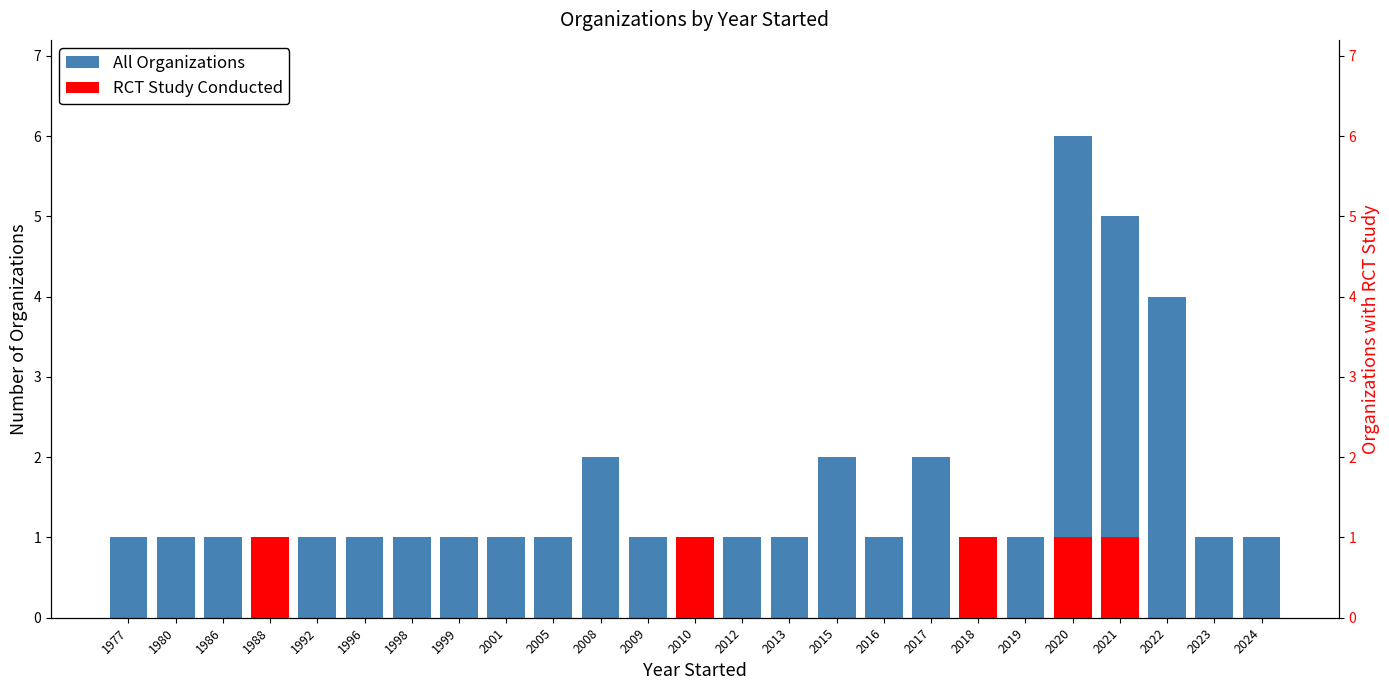

What is the sum of the All Organizations values at 2021 and 1999?

6